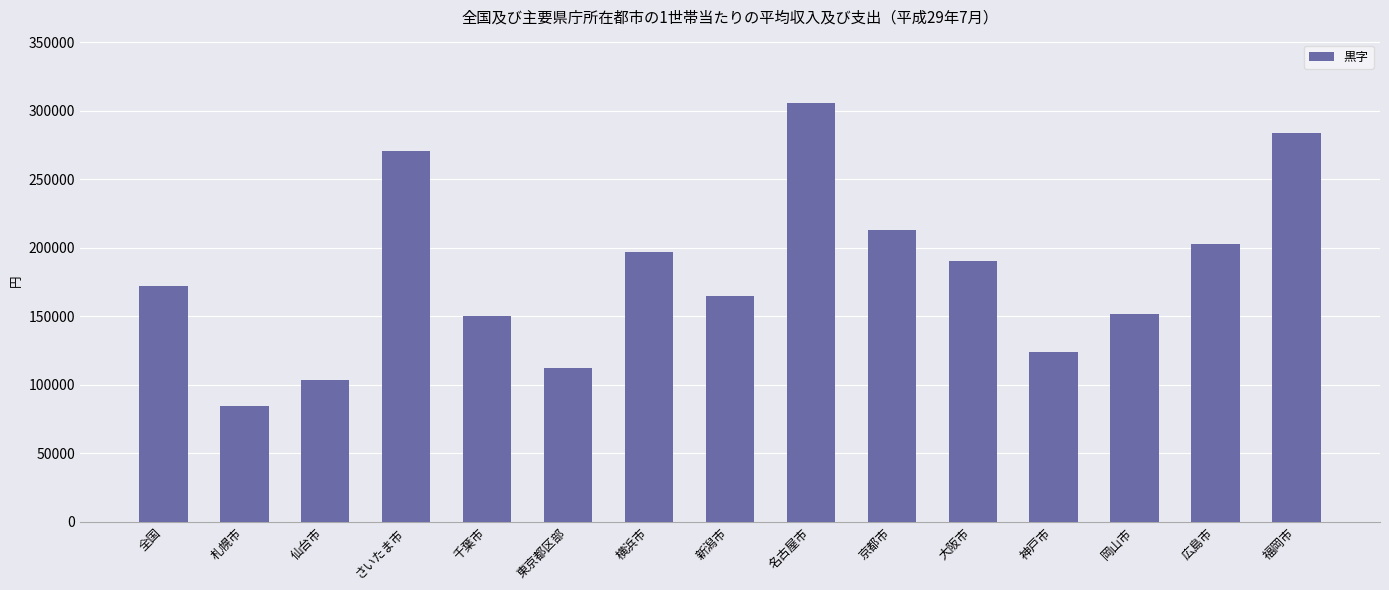

Approximately how many times larger is the value at 福岡市 compared to 東京都区部?

2.5